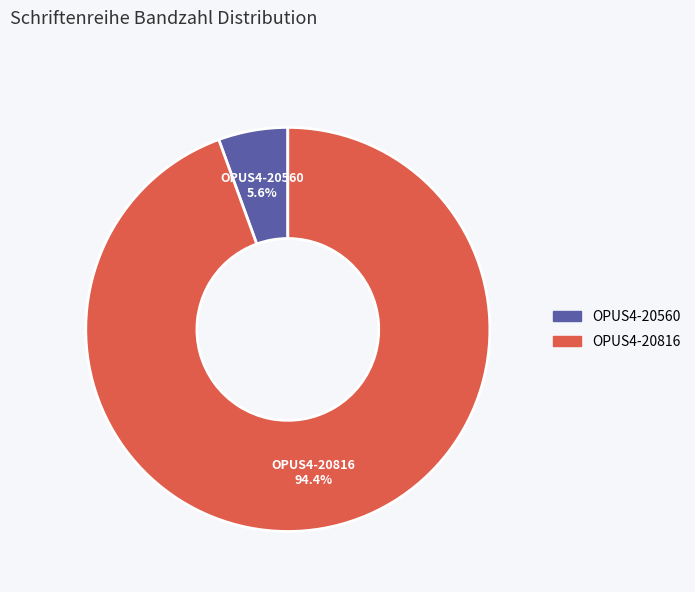

Count the number of slices in the pie.

2